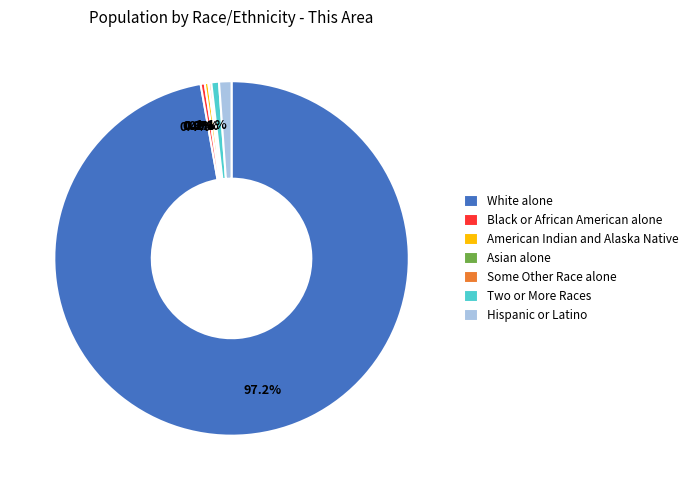

To the nearest percent, what is the combined percentage of White alone and Black or African American alone?

98%